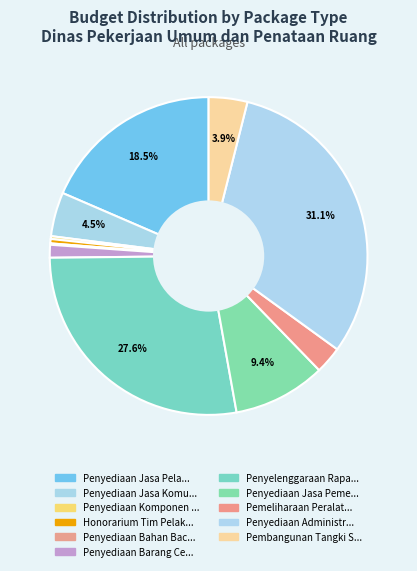

Which slice is the largest?

Penyediaan Administr...